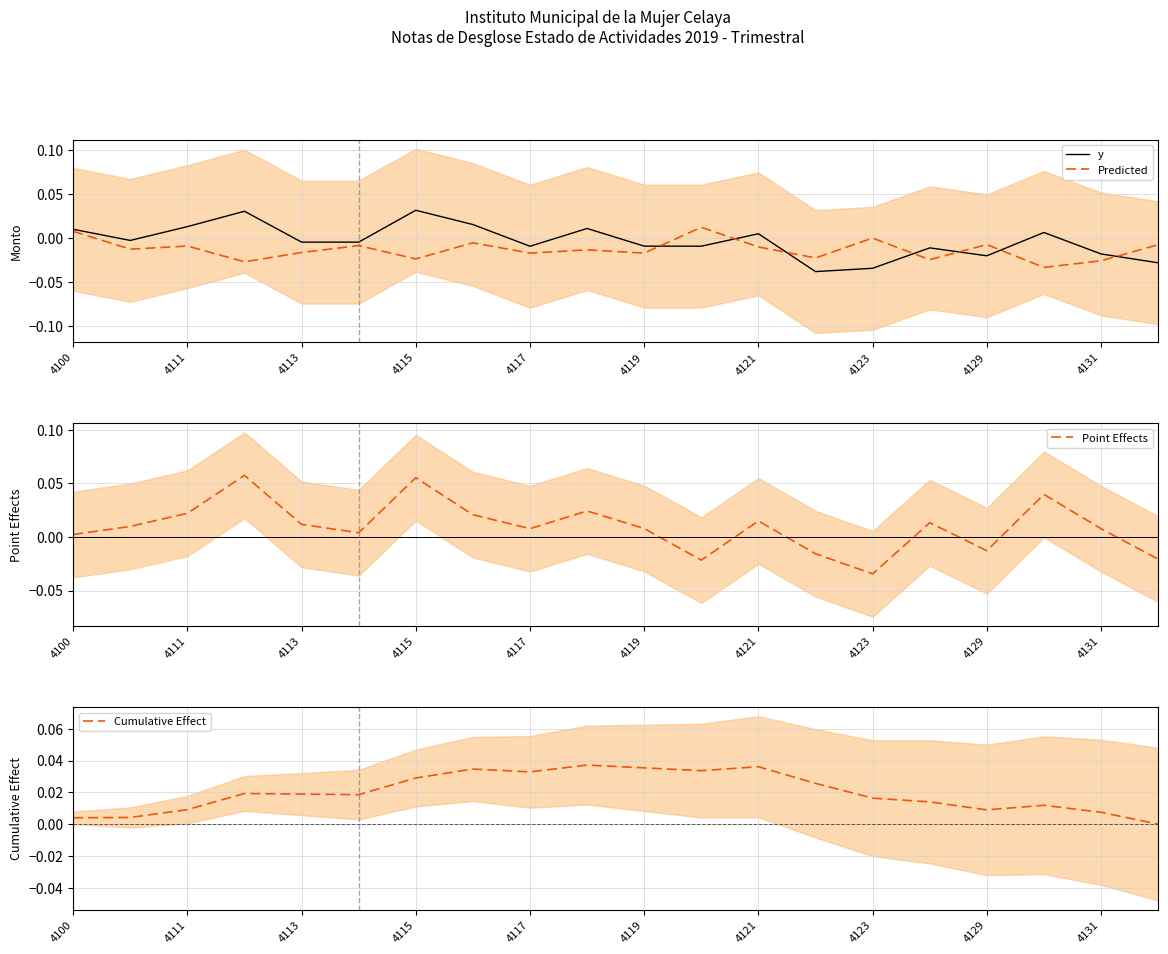

At which label is Predicted closest to 0?

4123